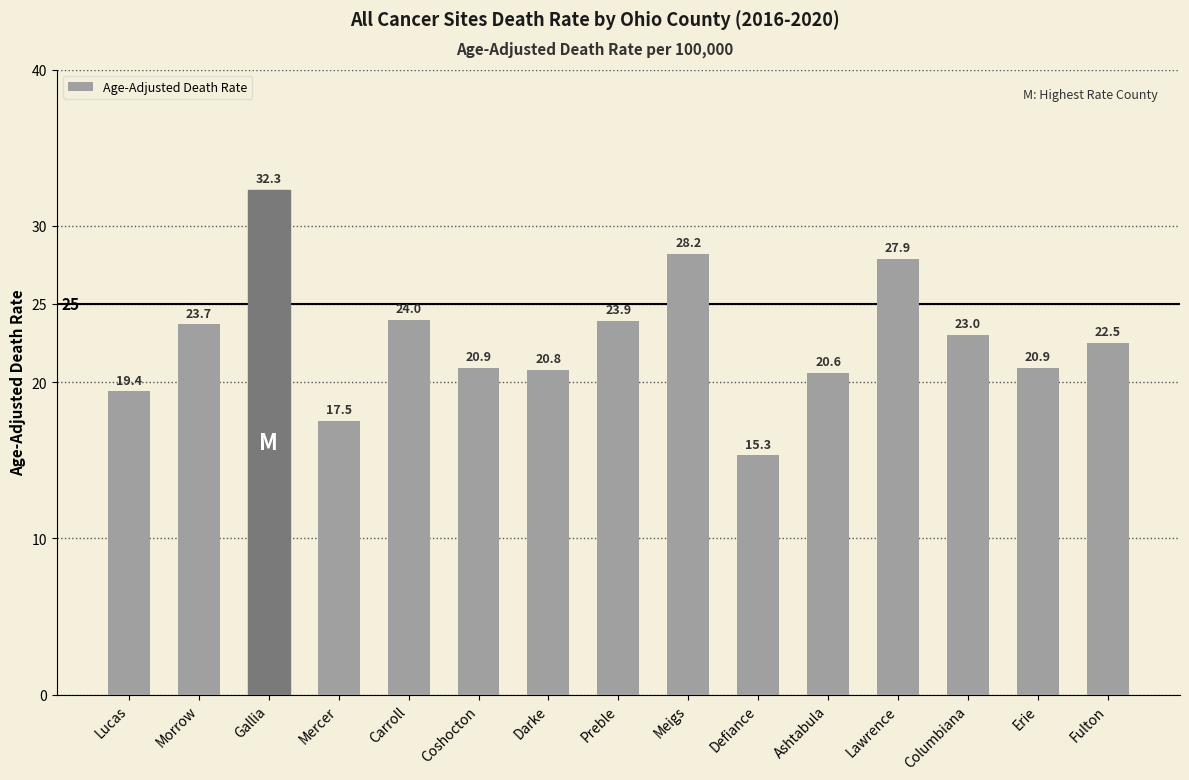

What value does the data have at Meigs?

28.2